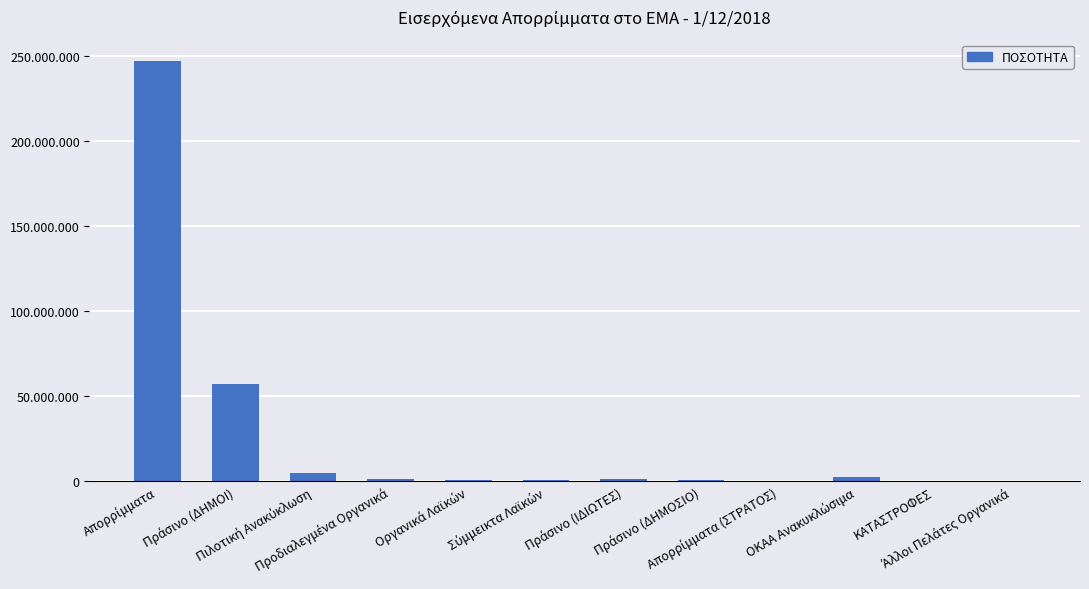

Which has a higher value, Πιλοτική Ανακύκλωση or Οργανικά Λαϊκών?

Πιλοτική Ανακύκλωση